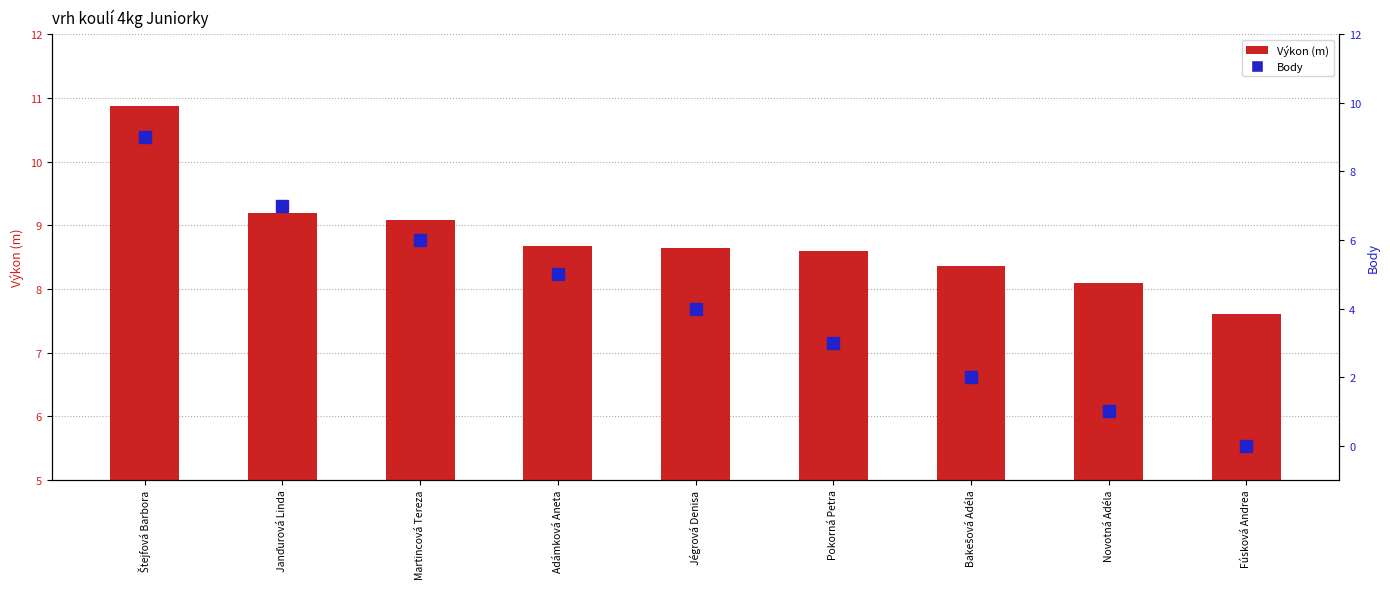

Reading right to left, transcribe all the data shown in this chart.

Výkon (m): Fúsková Andrea=7.6	Novotná Adéla=8.1	Bakešová Adéla=8.4	Pokorná Petra=8.6	Jégrová Denisa=8.6	Adámková Aneta=8.7	Martincová Tereza=9.1	Janďurová Linda=9.2	Štejfová Barbora=10.9
Body: Fúsková Andrea=0.0	Novotná Adéla=1.0	Bakešová Adéla=2.0	Pokorná Petra=3.0	Jégrová Denisa=4.0	Adámková Aneta=5.0	Martincová Tereza=6.0	Janďurová Linda=7.0	Štejfová Barbora=9.0